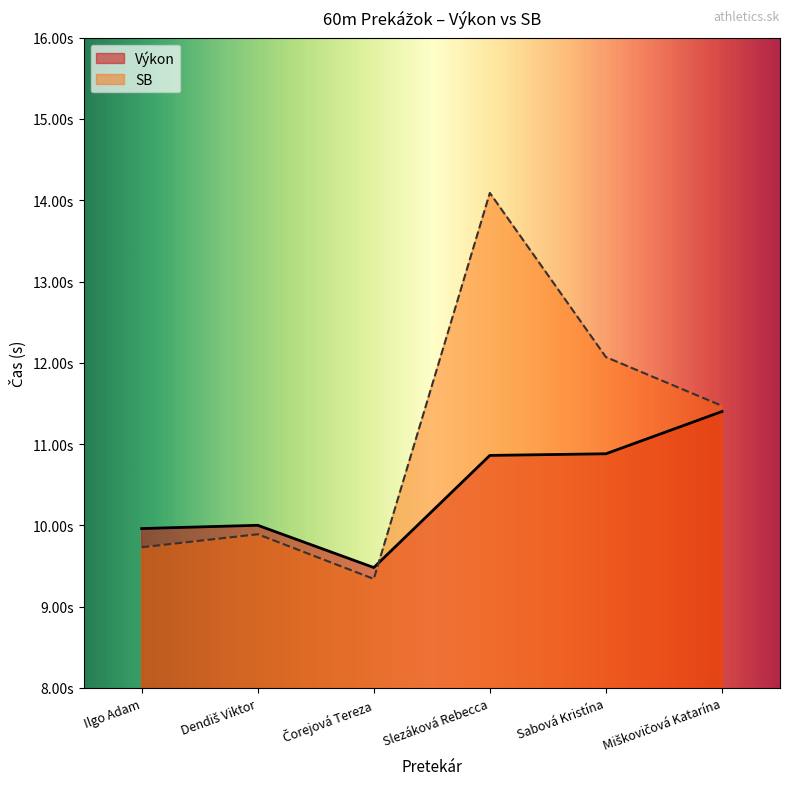

What are all the series names shown in the legend?

Výkon, SB